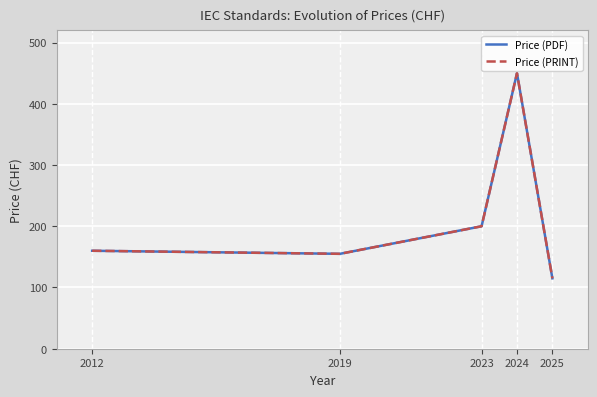

At which label does Price (PDF) first exceed 160?

2023